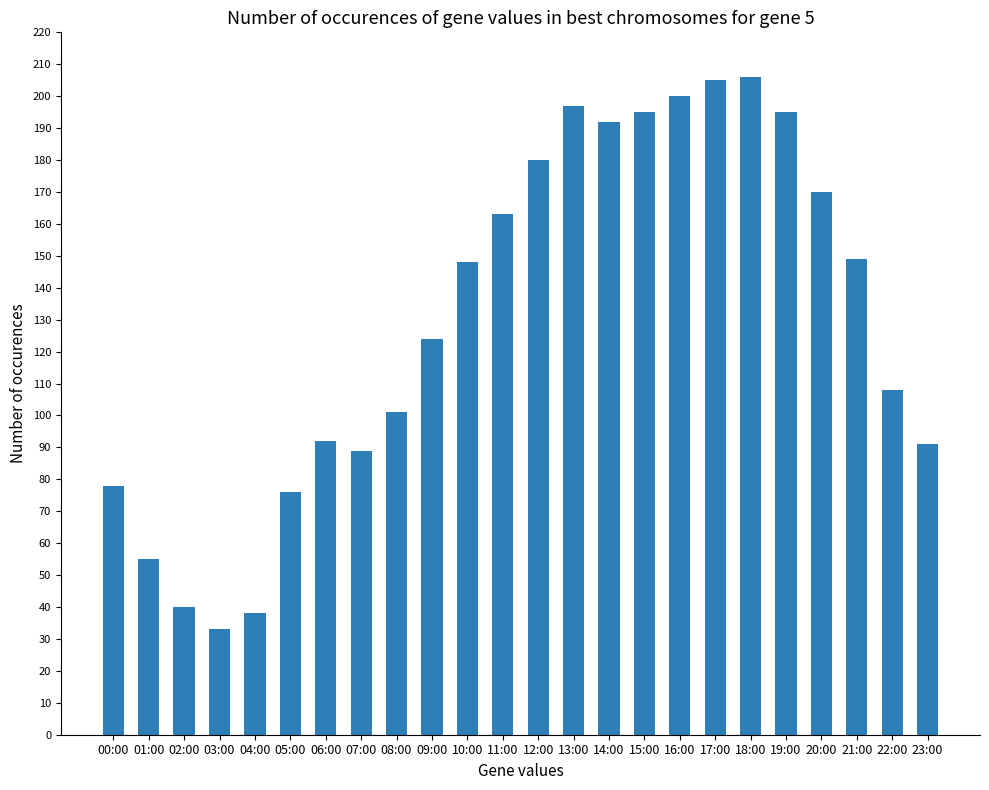

How many bars are there in total?

24